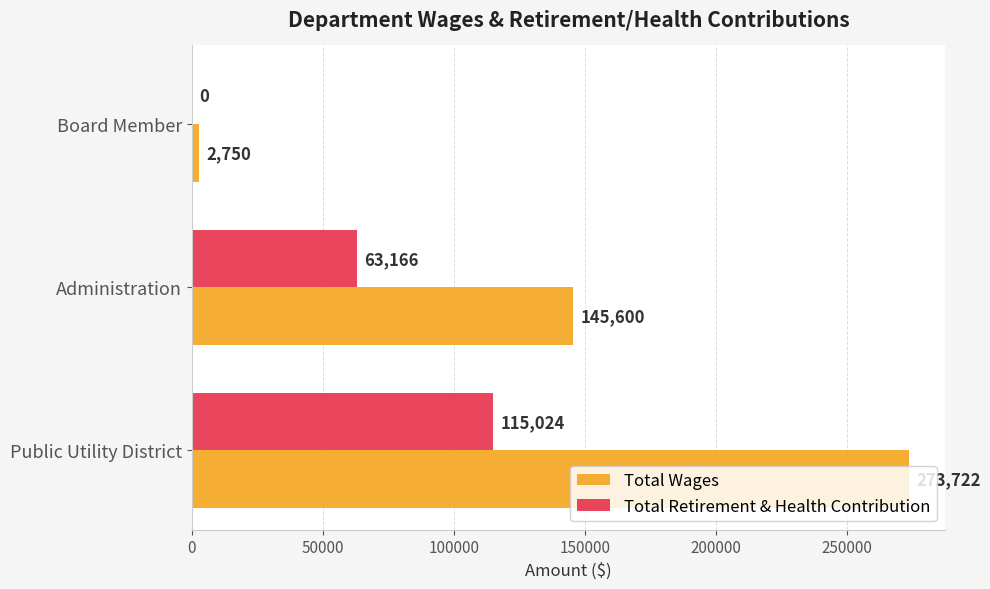

Between Public Utility District and Board Member, which series saw the biggest shift?

Total Wages